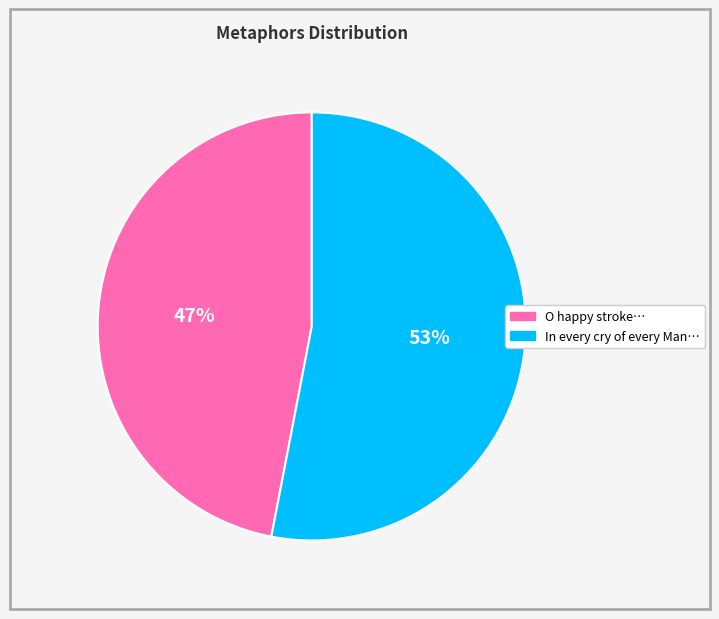

To the nearest percent, what is the difference between the largest and smallest slice percentages?

6%